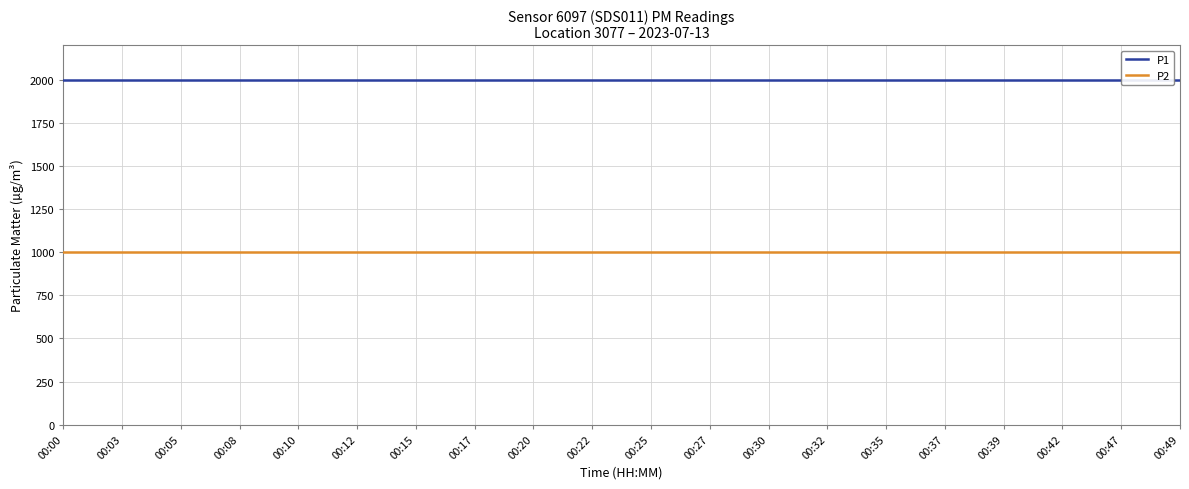

What is the value of the P2 point at the 12th from the left?

999.9